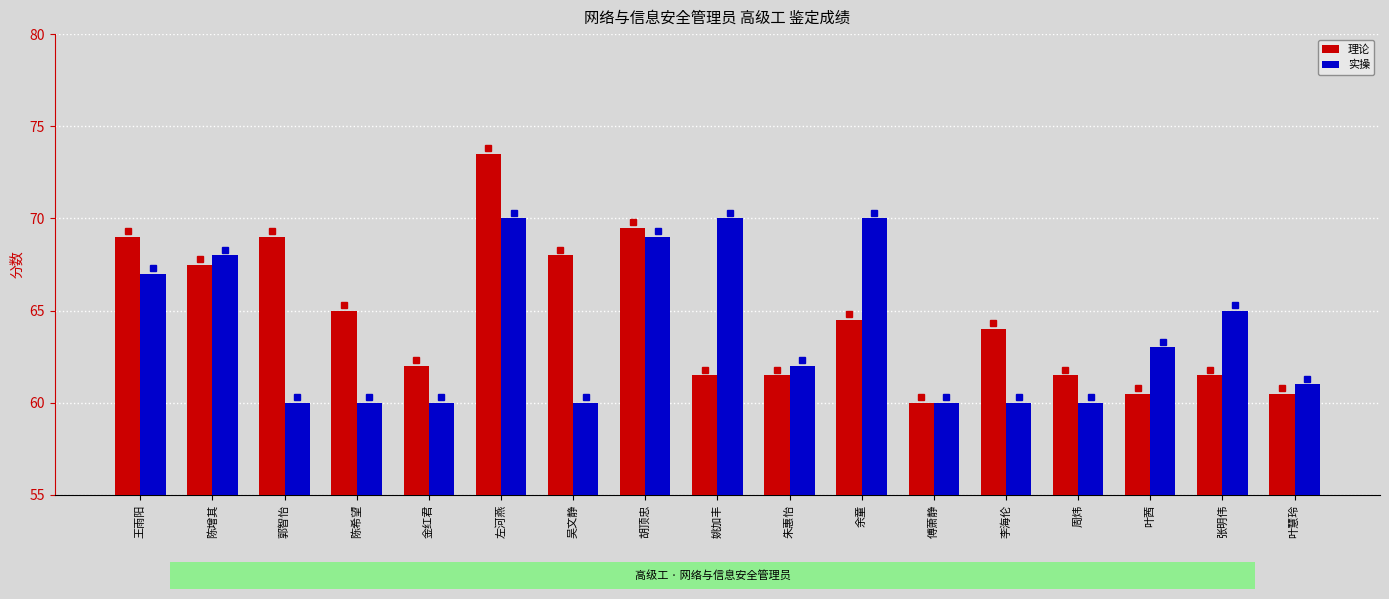

What position from the right is 陈希望?

14